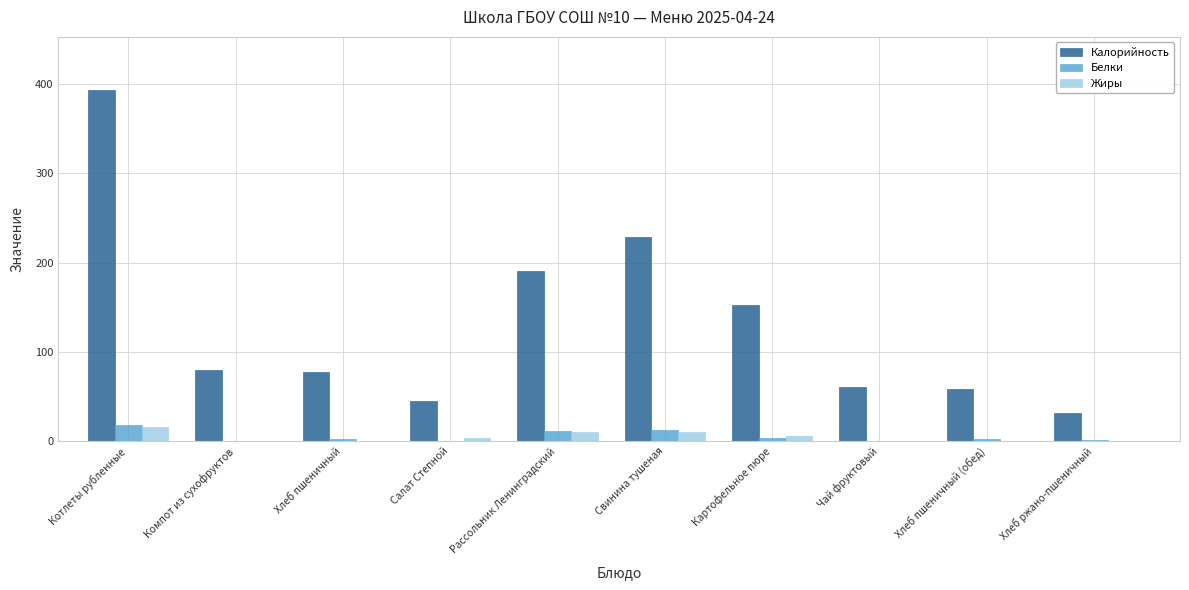

What is the sum of the Жиры values at Рассольник Ленинградский and Свинина тушеная?

21.3